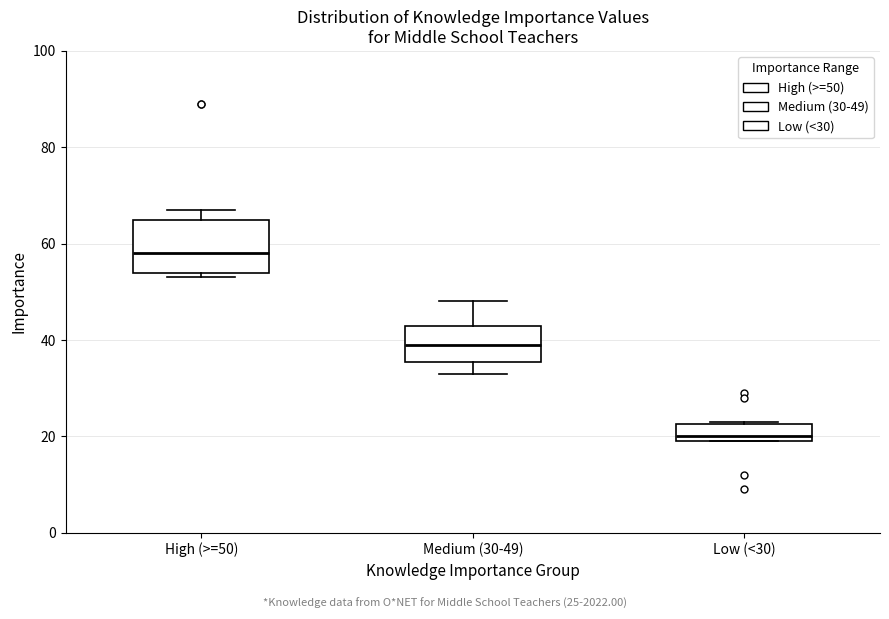

Comparing the boxes themselves (not the whiskers), which one is the tallest?

High (>=50)